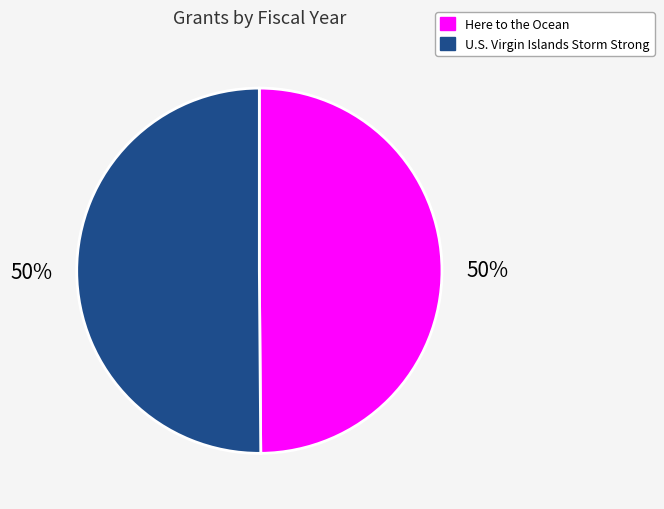

To the nearest percent, what is the average slice percentage?

50%